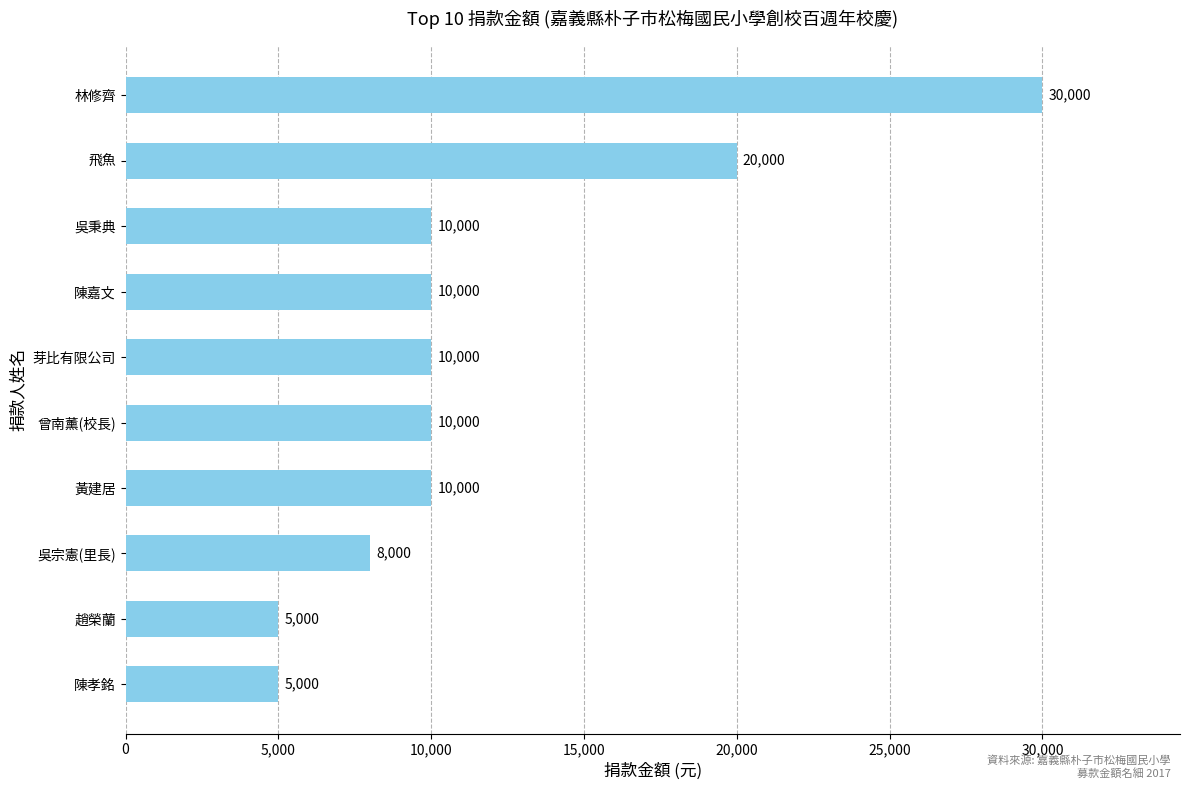

What is the smallest value displayed?

5000